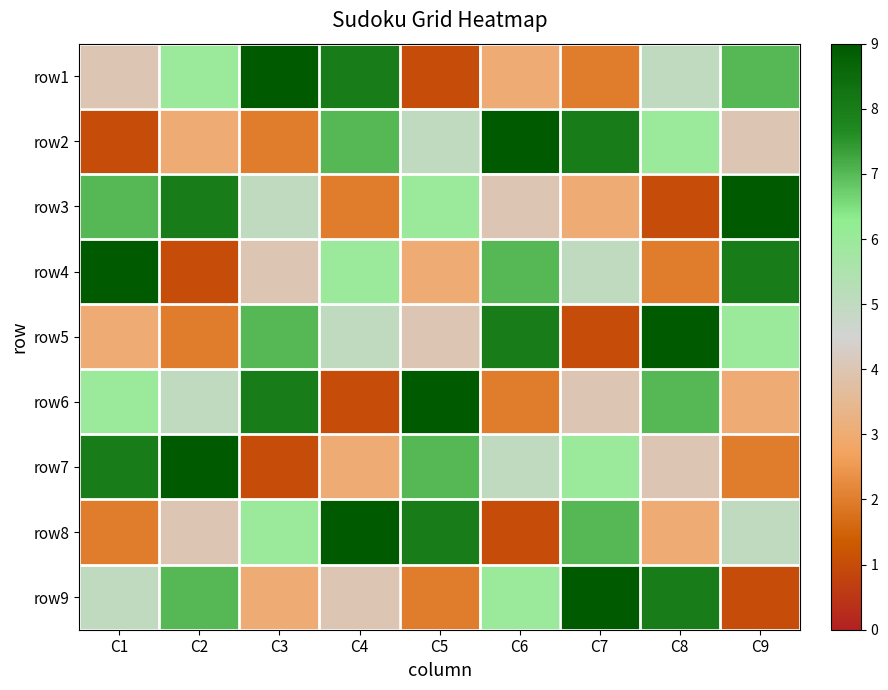

Reading left to right, list all the values displayed in this chart.

row1: C1=4	C2=6	C3=9	C4=8	C5=1	C6=3	C7=2	C8=5	C9=7
row2: C1=1	C2=3	C3=2	C4=7	C5=5	C6=9	C7=8	C8=6	C9=4
row3: C1=7	C2=8	C3=5	C4=2	C5=6	C6=4	C7=3	C8=1	C9=9
row4: C1=9	C2=1	C3=4	C4=6	C5=3	C6=7	C7=5	C8=2	C9=8
row5: C1=3	C2=2	C3=7	C4=5	C5=4	C6=8	C7=1	C8=9	C9=6
row6: C1=6	C2=5	C3=8	C4=1	C5=9	C6=2	C7=4	C8=7	C9=3
row7: C1=8	C2=9	C3=1	C4=3	C5=7	C6=5	C7=6	C8=4	C9=2
row8: C1=2	C2=4	C3=6	C4=9	C5=8	C6=1	C7=7	C8=3	C9=5
row9: C1=5	C2=7	C3=3	C4=4	C5=2	C6=6	C7=9	C8=8	C9=1